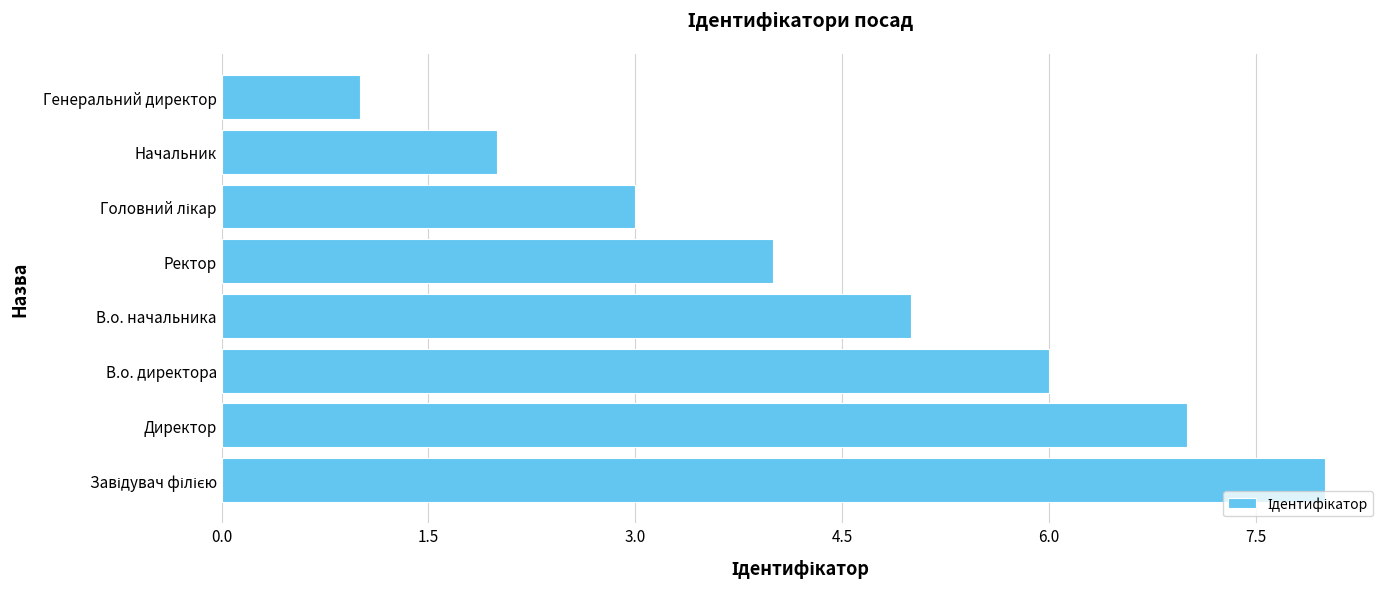

What is the ratio of the value at Начальник to the value at В.о. директора?

0.3